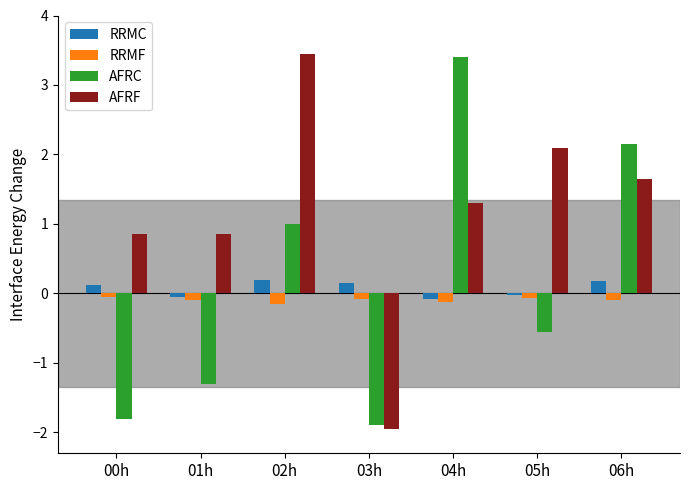

What position from the left is 05h?

6